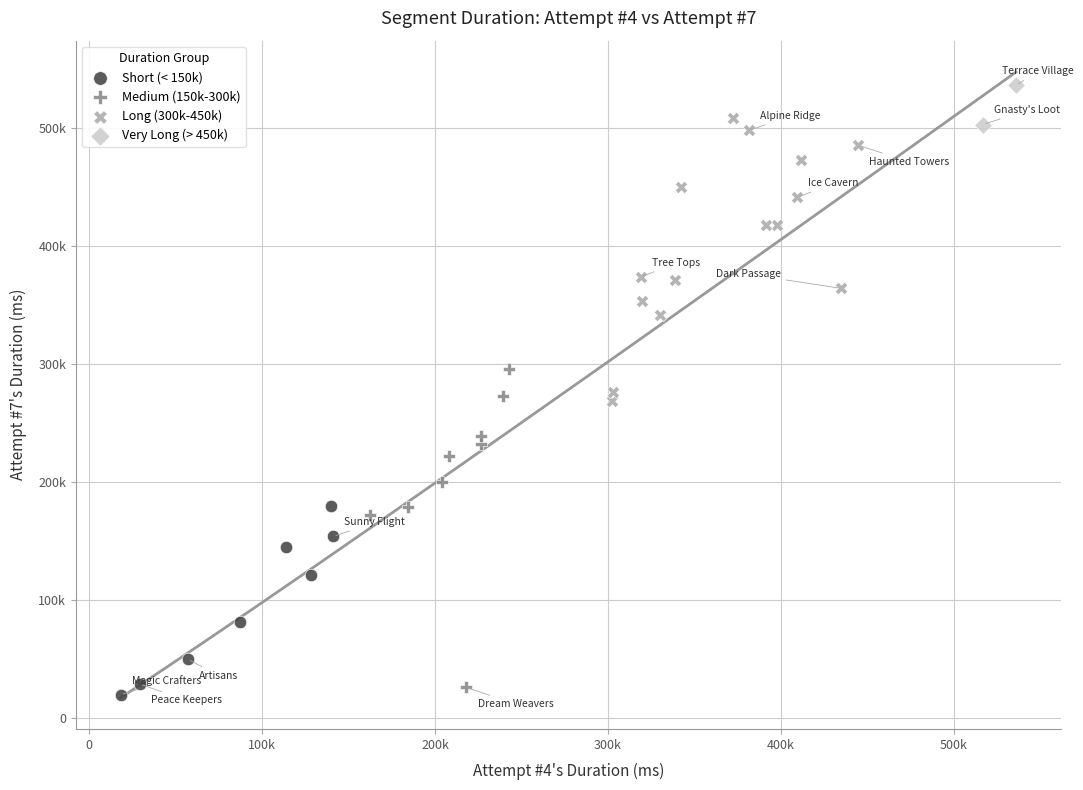

Which series reaches the maximum Y coordinate?

Very Long (> 450k)